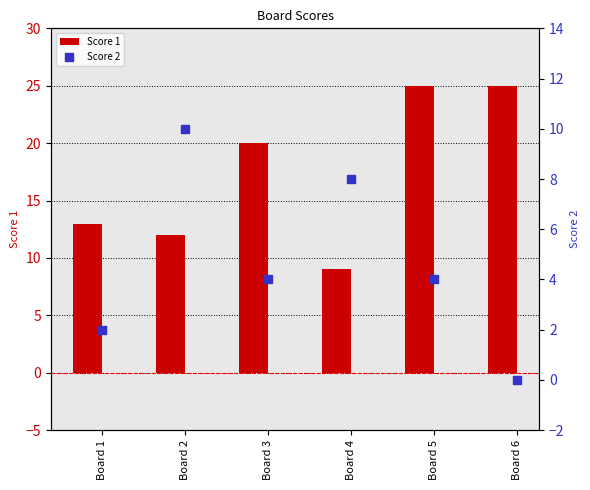

Which series has the widest spread of Y values?

Score 1